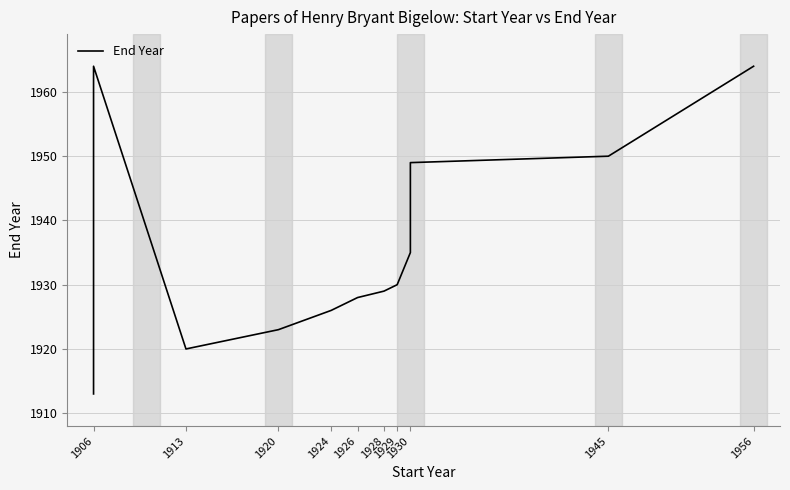

Approximately how many times larger is the value at 1930 compared to 1929?

1.0